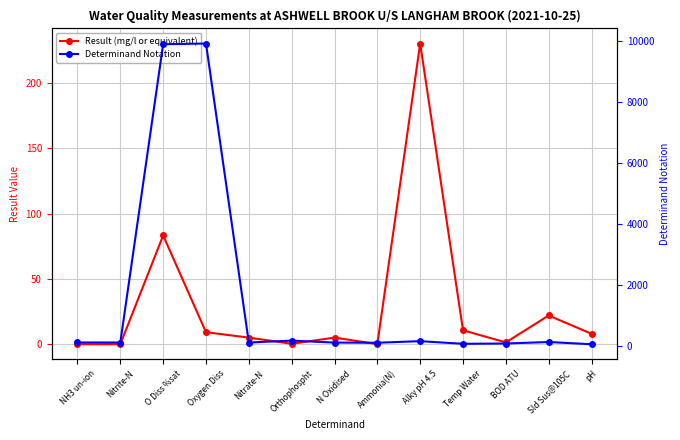

Which label corresponds to the largest value in the chart?

Oxygen Diss